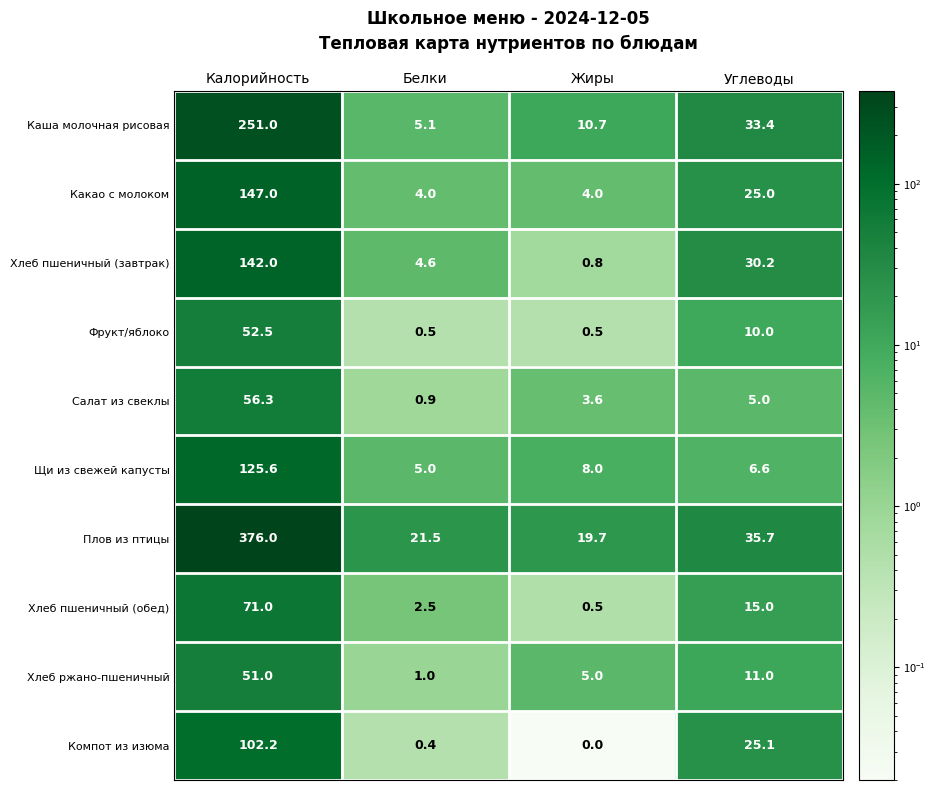

What is the spread (max minus min) of values at Жиры?

19.7